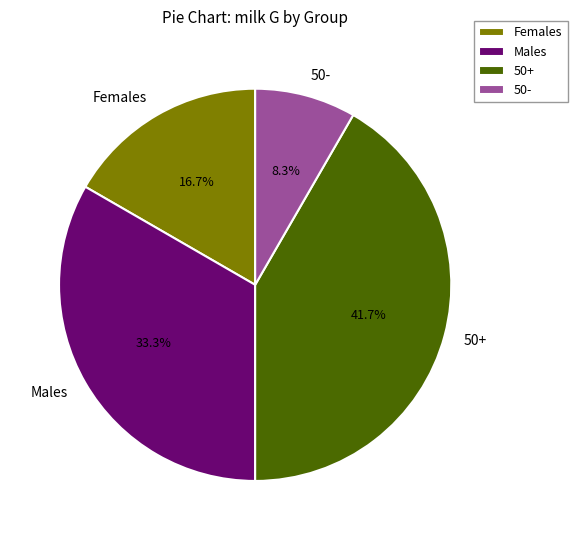

The 50- slice represents 8% of the pie. True or false?

True